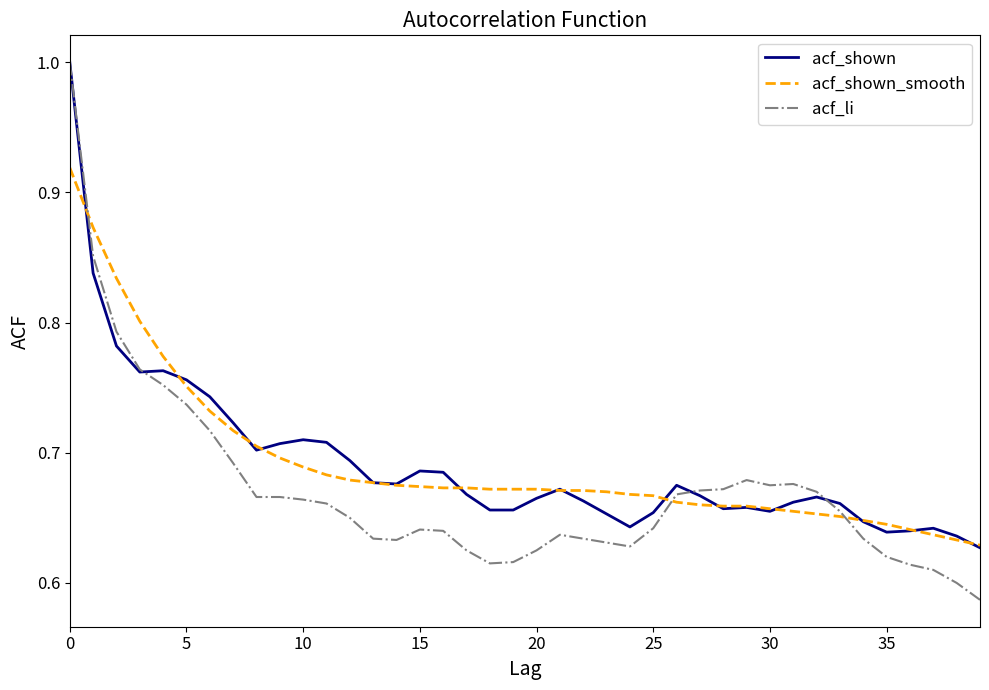

What is the highest value of the acf_li series?

1.0